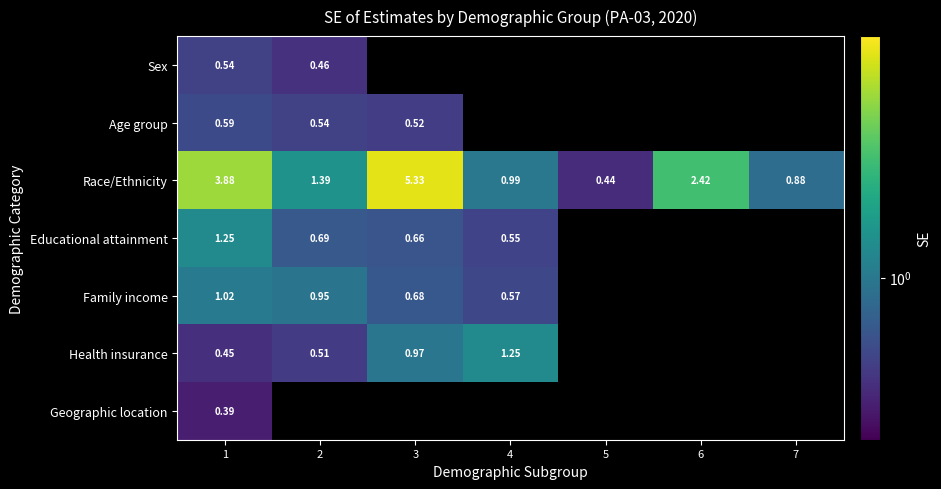

Between 1 and 7, which is larger?

7